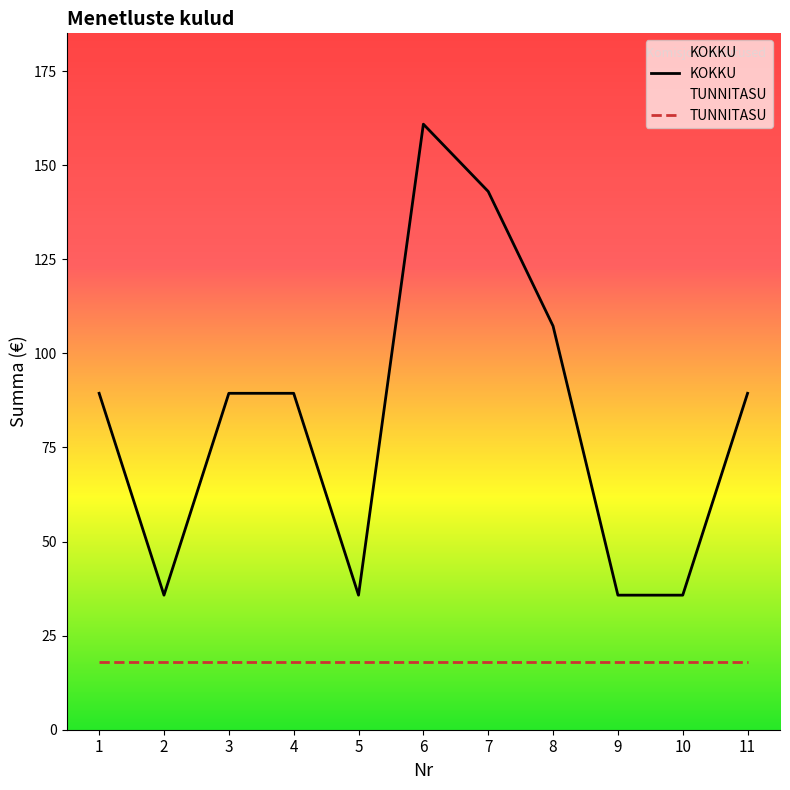

True or false: TUNNITASU and KOKKU cross at least once.

False